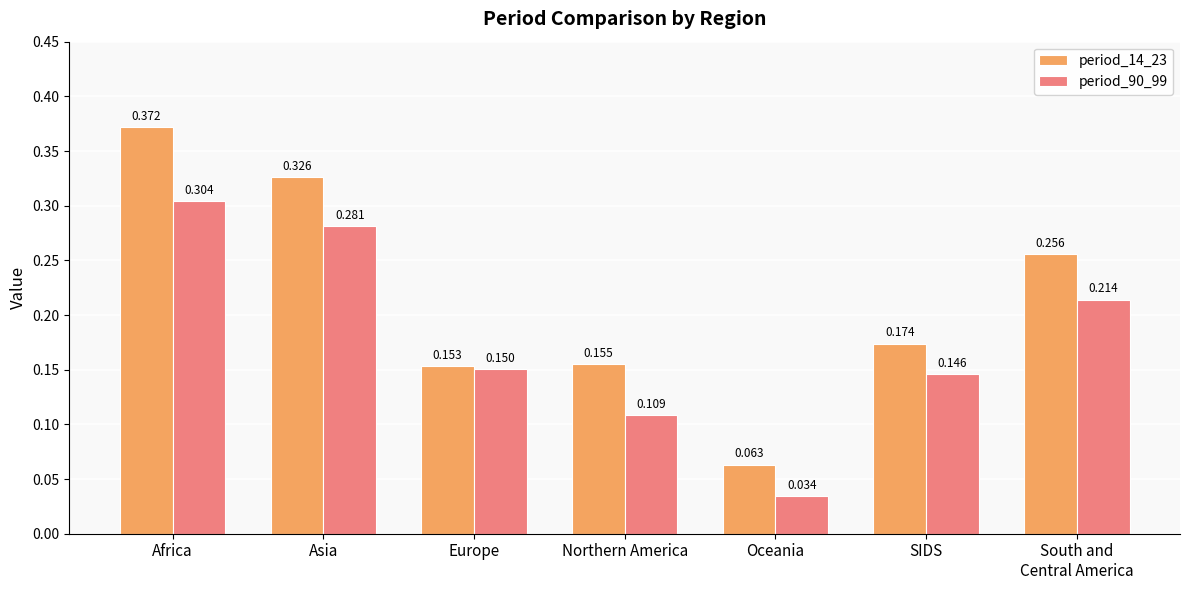

At which label does period_14_23 reach its minimum?

Oceania